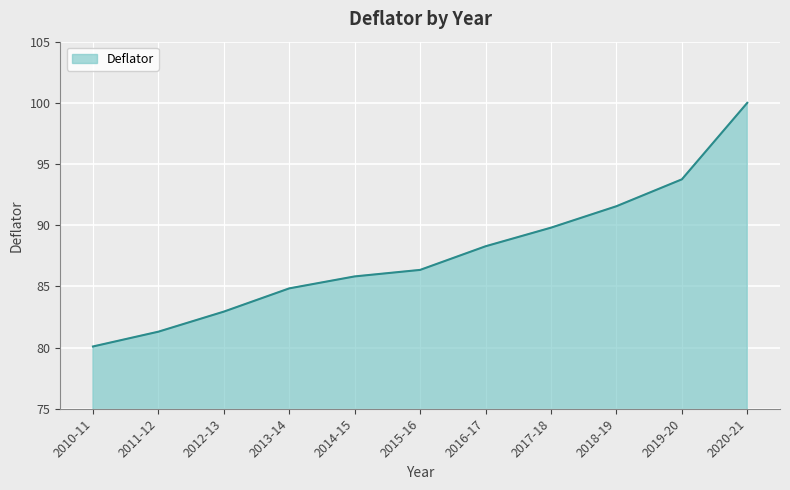

What is the change in value from 2019-20 to 2020-21?

+6.3